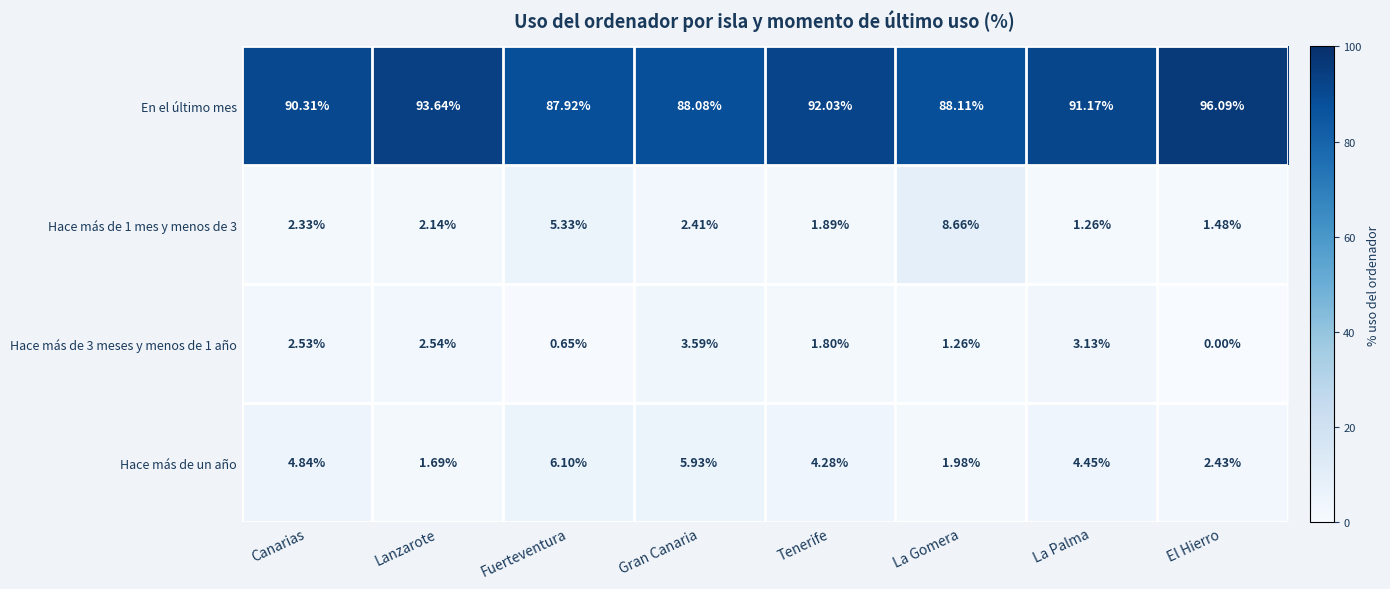

Is the value of En el último mes at Fuerteventura greater than the value of Hace más de un año at Canarias?

Yes